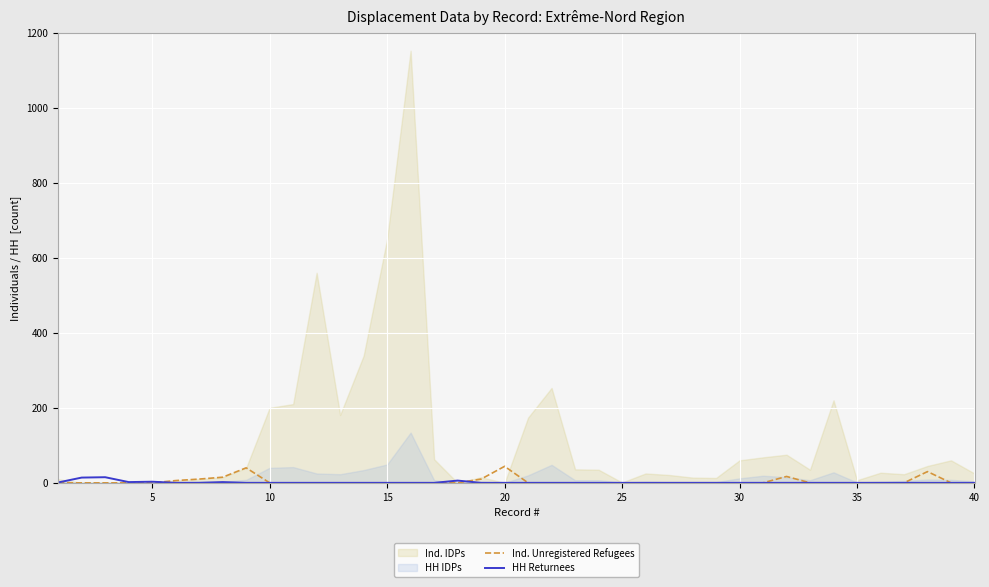

How many positive values does the Ind. Unregistered Refugees series have?

8